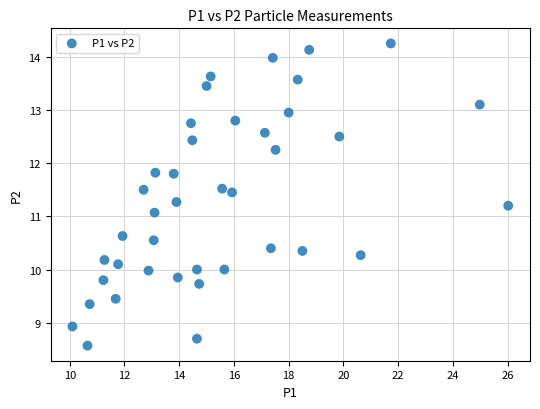

What Y value in the scatter plot is closest to 11?

11.1